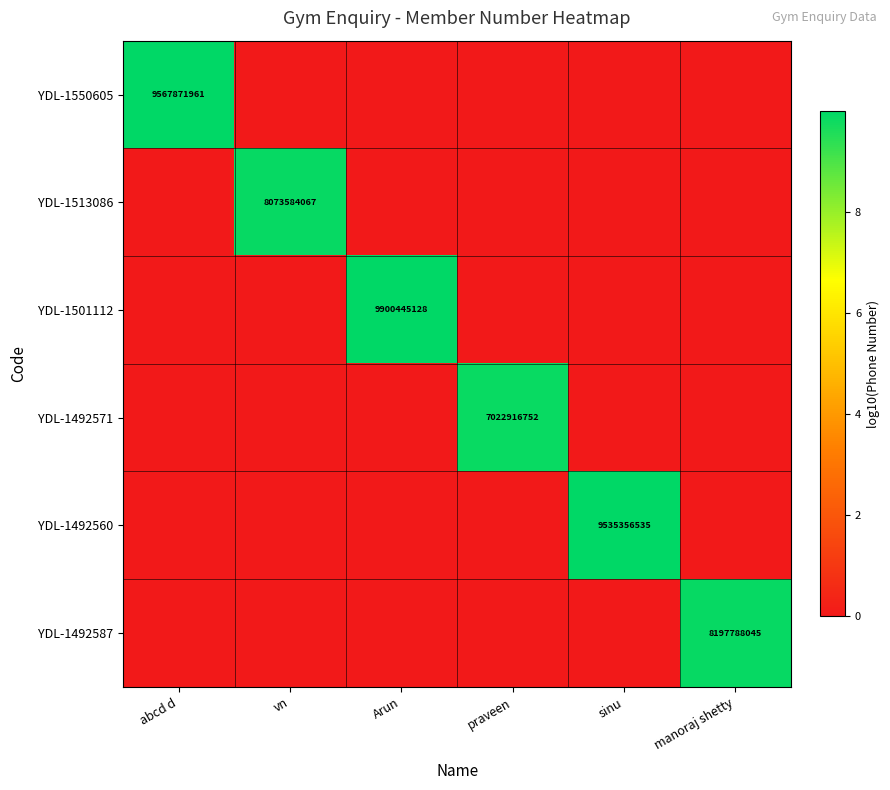

Is it true that YDL-1492560 equals 0.0 at praveen?

True